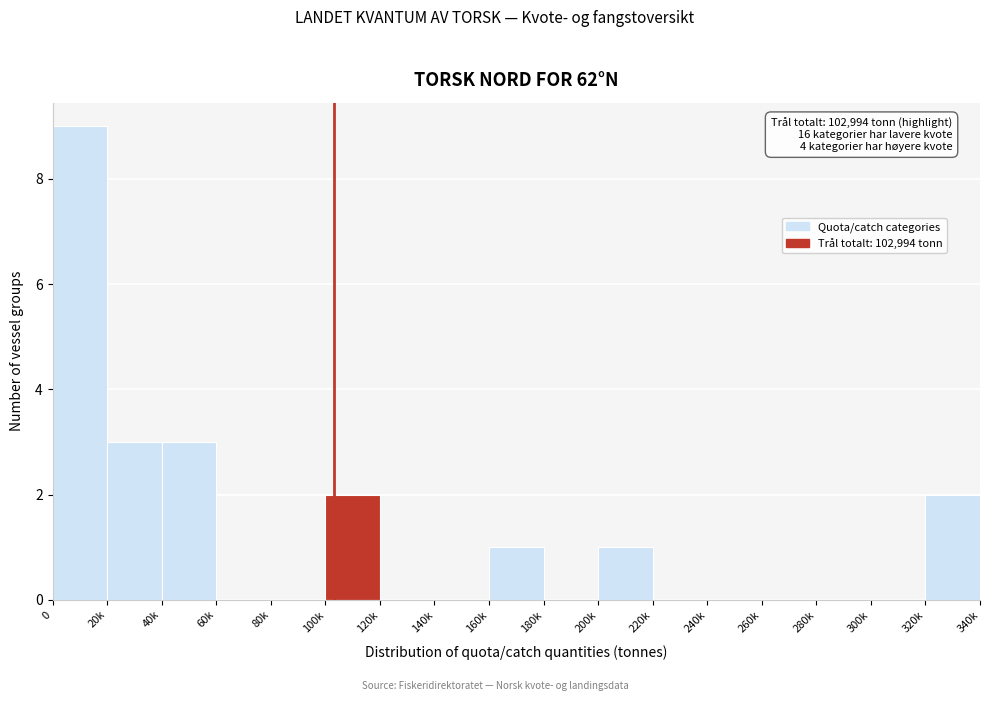

Reading left to right, extract all data points from this chart.

0=9	20k=3	40k=3	60k=0	80k=0	100k=2	120k=0	140k=0	160k=1	180k=0	200k=1	220k=0	240k=0	260k=0	280k=0	300k=0	320k=2